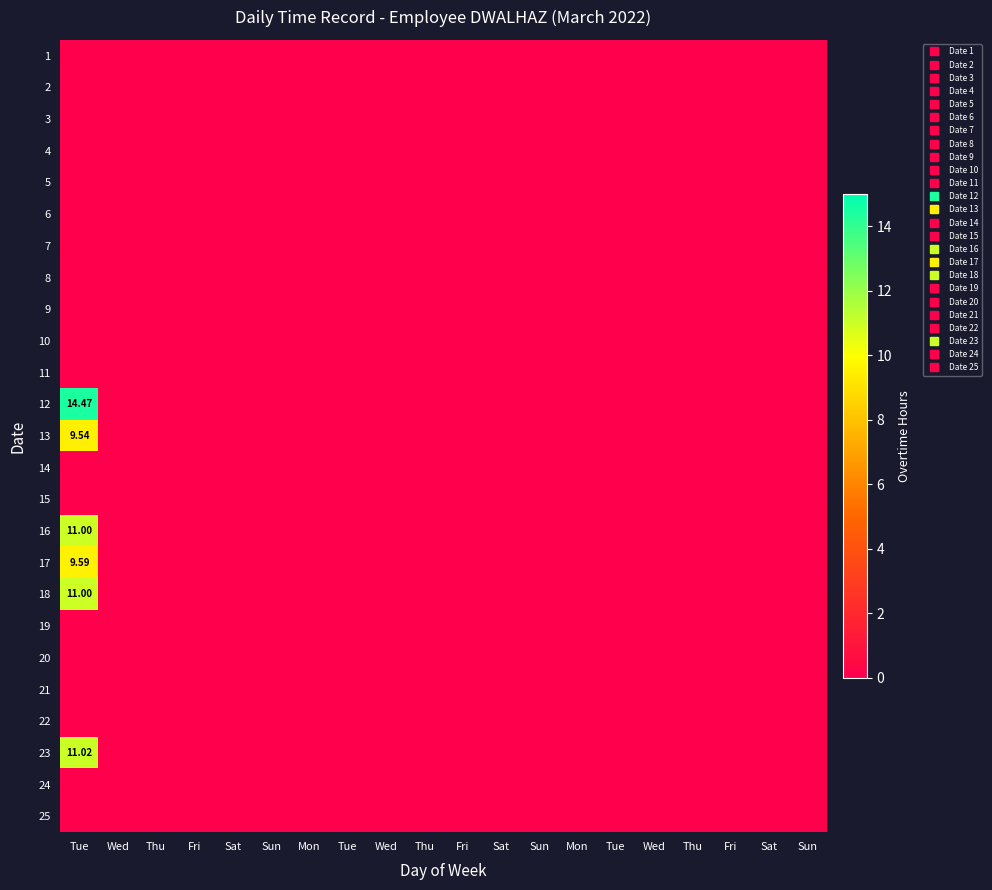

True or false: 24 has a value of 0.0 at Thu.

True